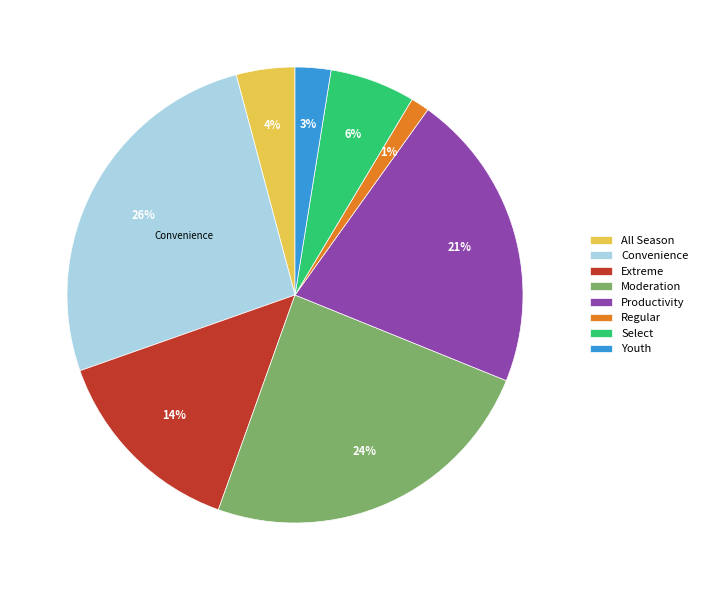

Combined, do Extreme and Convenience account for over 50%?

No